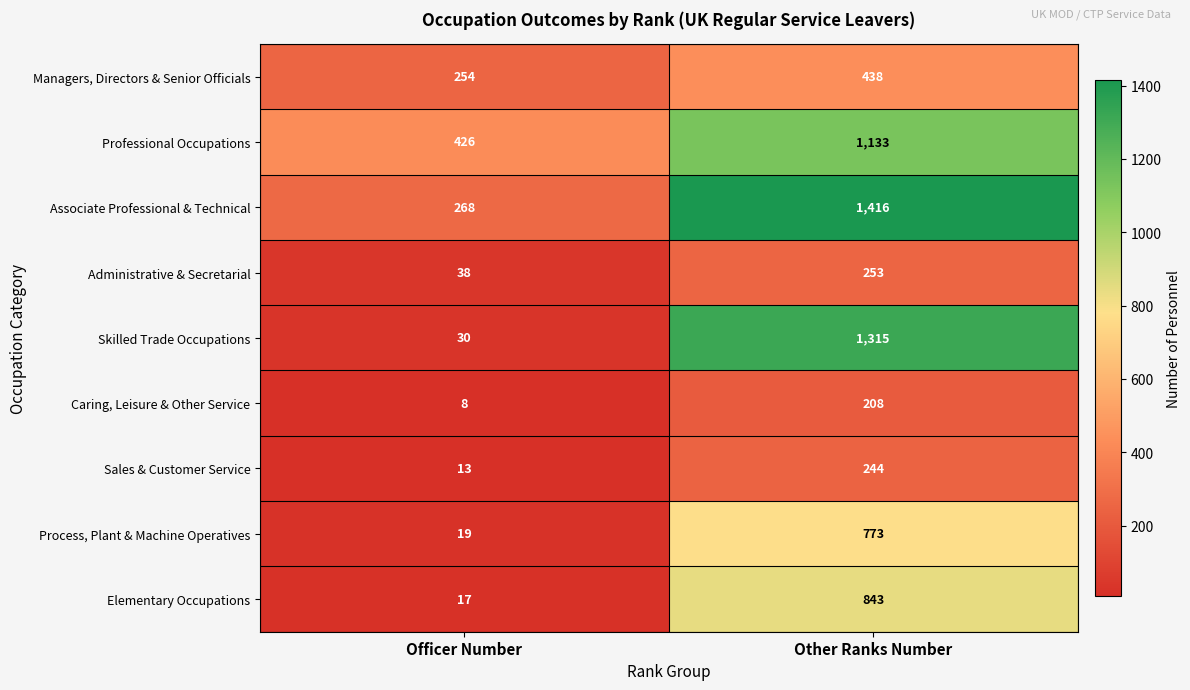

What is the difference between the Caring, Leisure & Other Service values at Officer Number and Other Ranks Number?

200